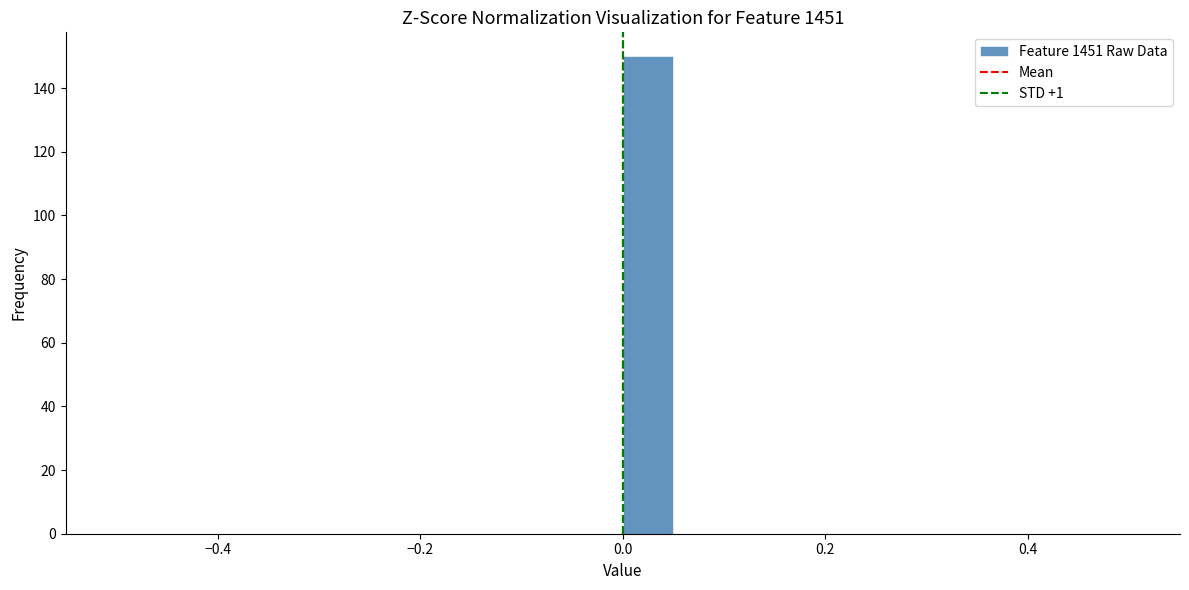

Read against the x-axis, roughly where is the centre of the tallest bar?

0.02